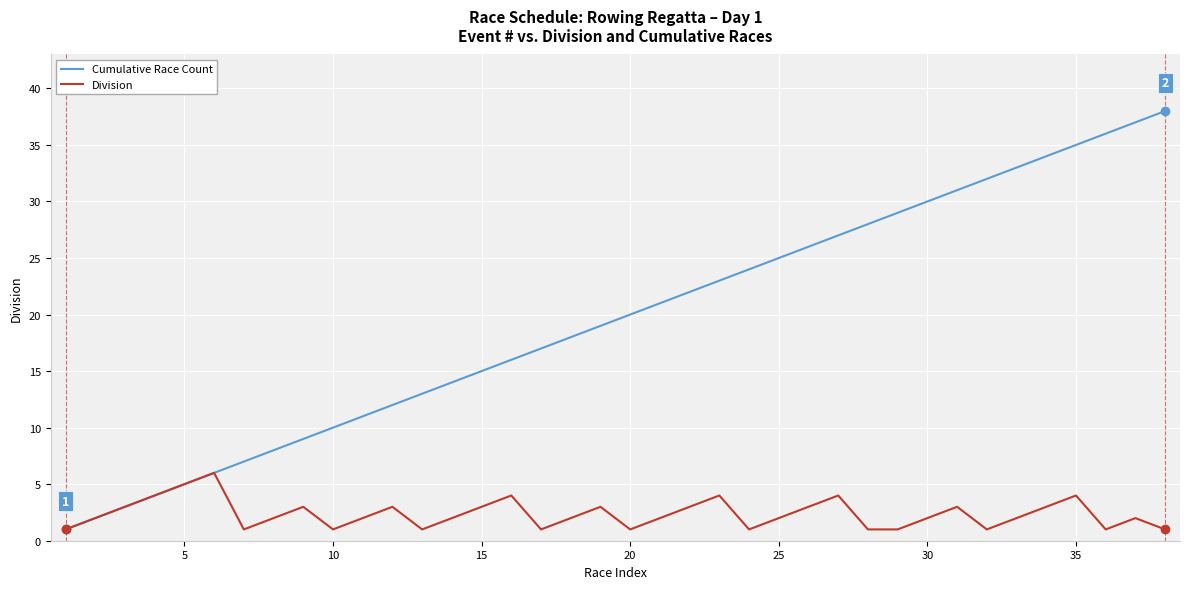

Rank the series by their average value, from lowest to highest.

Division, Cumulative Race Count